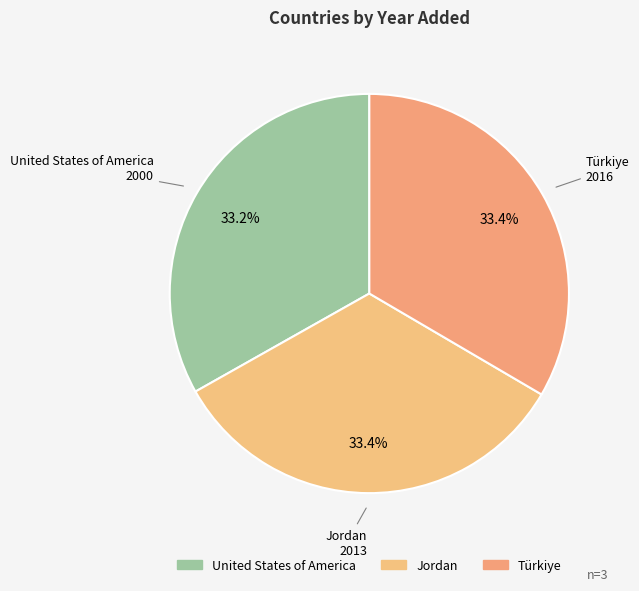

Is the sum of Jordan and Türkiye greater than half?

Yes